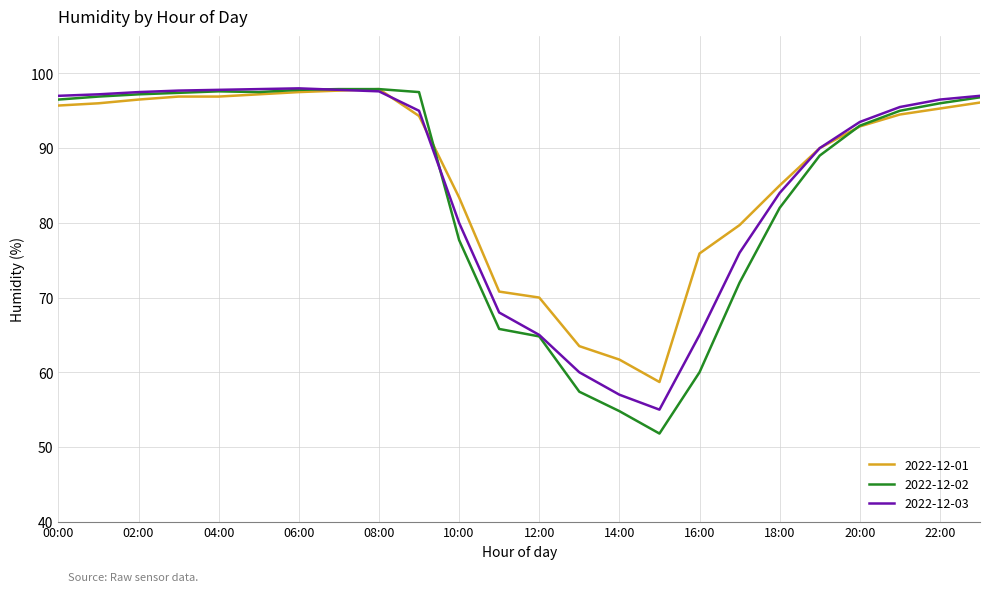

What is the maximum value for 2022-12-02?

97.9